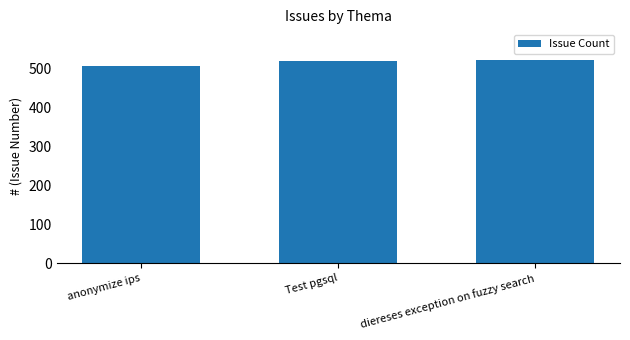

What is the greatest value displayed?

521